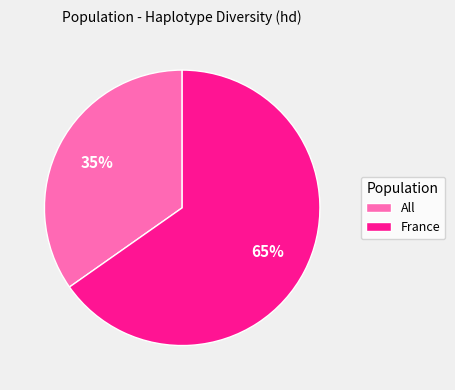

Which slice represents more than half of the pie?

France